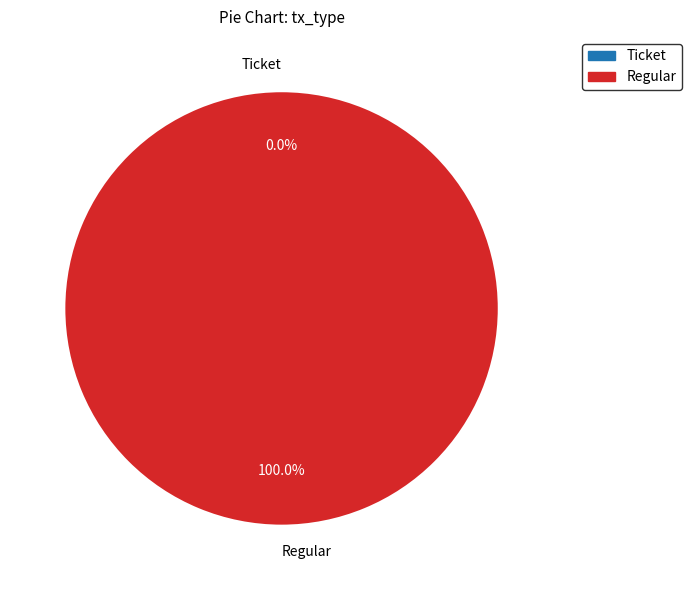

To the nearest percent, what is the difference between the Regular and Ticket slice percentages?

100%